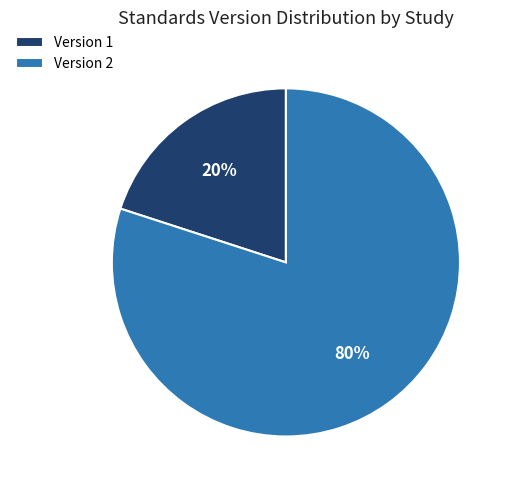

Is there any slice that represents more than half of the pie?

Yes